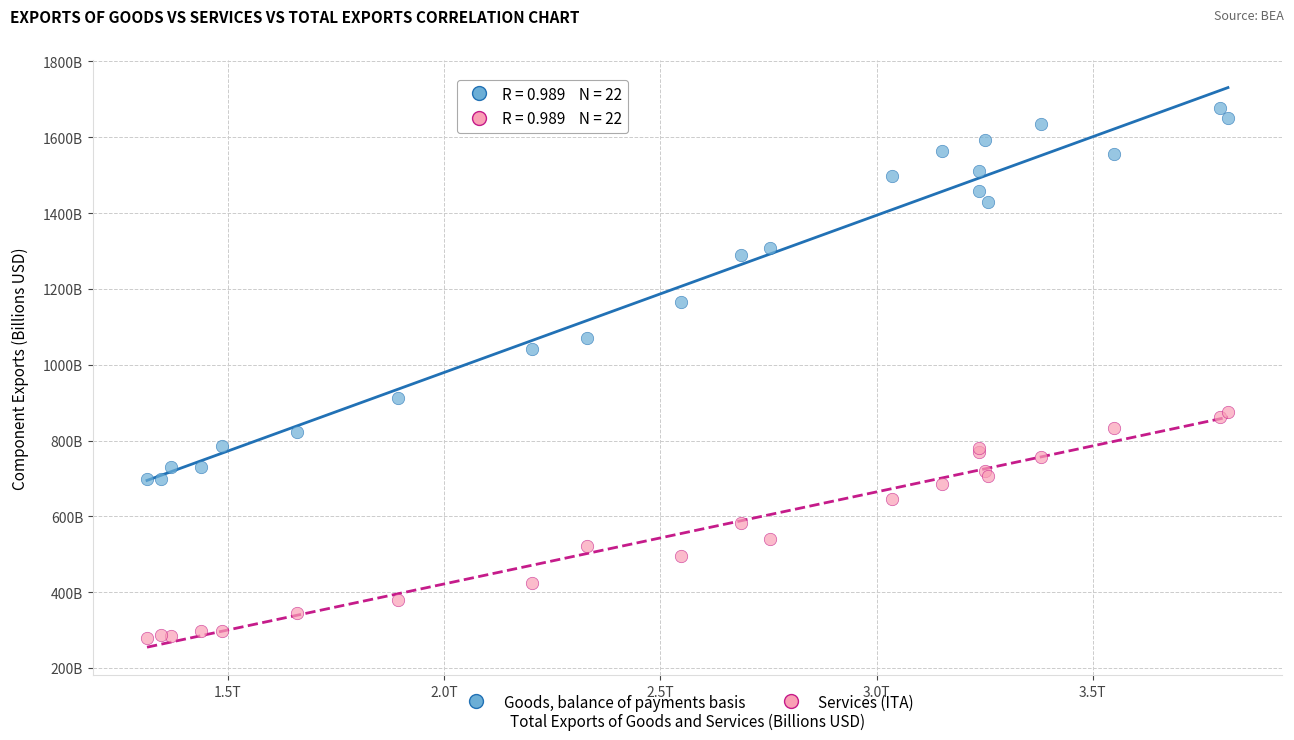

Which series has the widest spread of Y values?

Goods, balance of payments basis